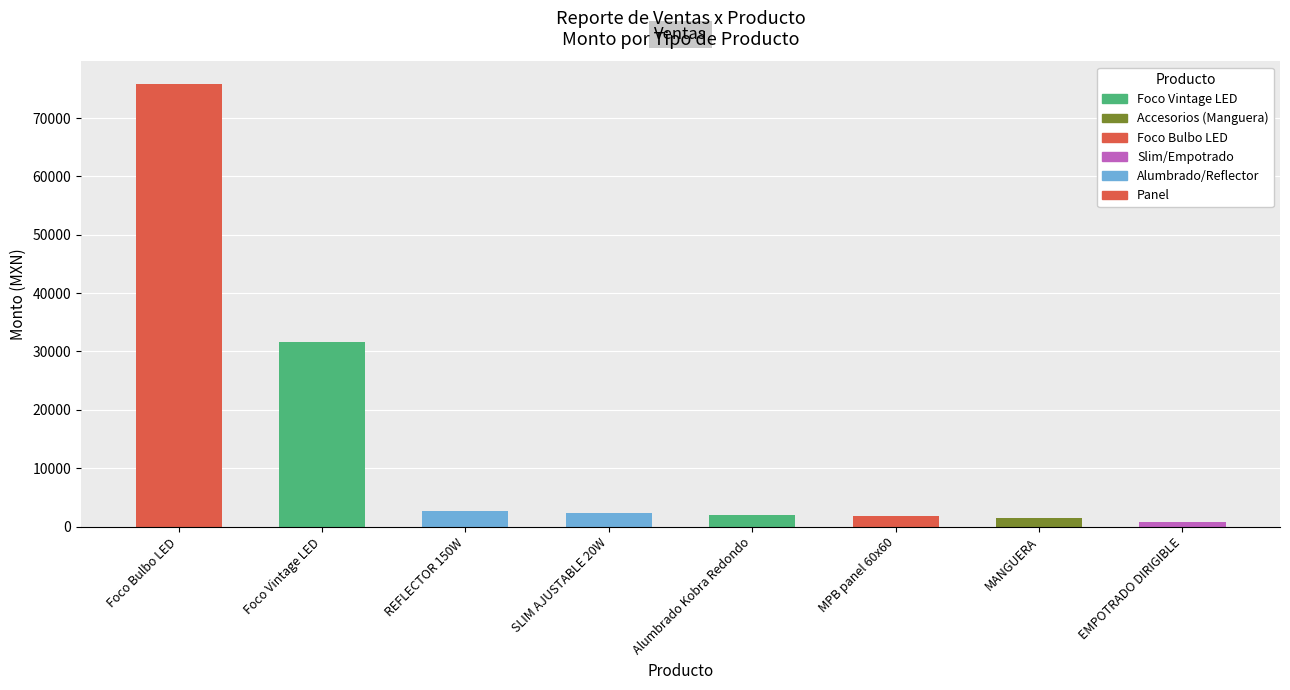

Does the chart contain any negative values?

No